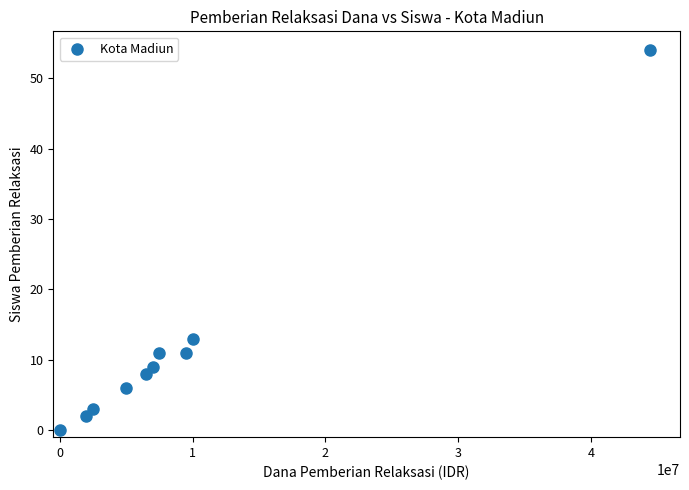

What is the range of Y values (max minus min)?

54